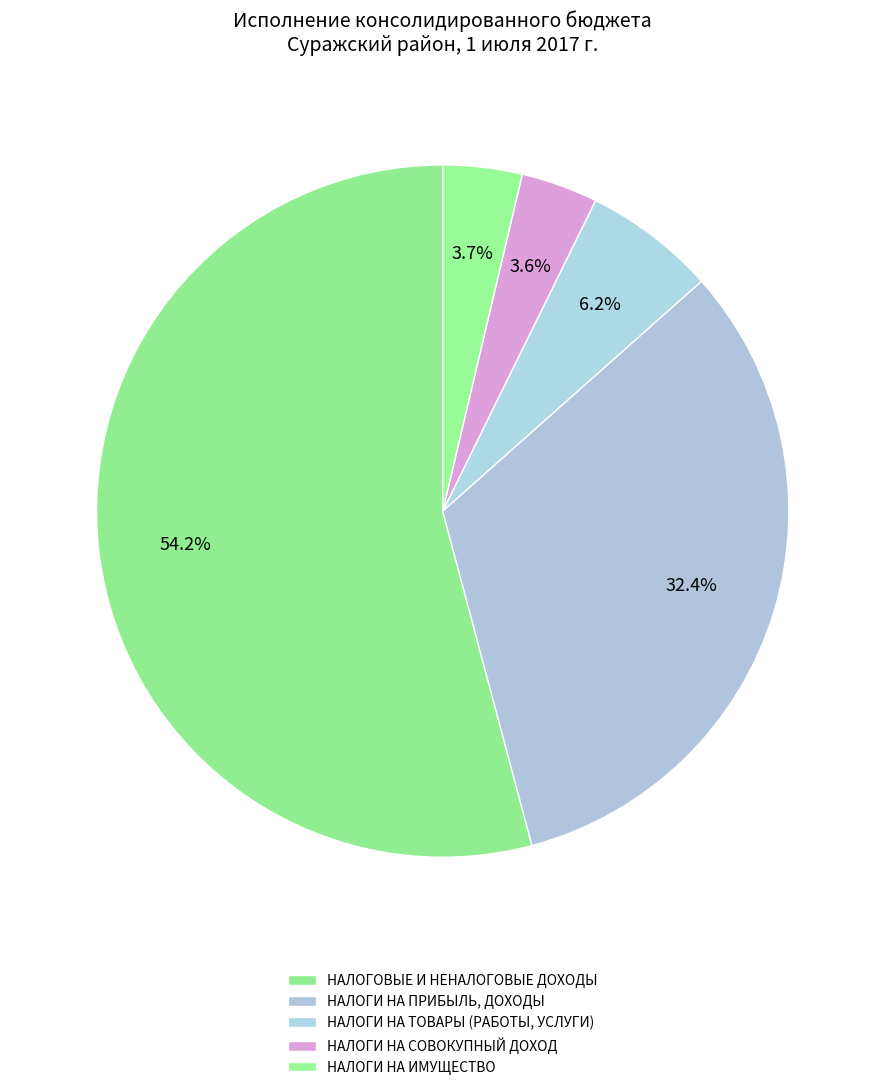

Rank the categories by value from highest to lowest.

НАЛОГОВЫЕ И НЕНАЛОГОВЫЕ ДОХОДЫ, НАЛОГИ НА ПРИБЫЛЬ, ДОХОДЫ, НАЛОГИ НА ТОВАРЫ (РАБОТЫ, УСЛУГИ), НАЛОГИ НА ИМУЩЕСТВО, НАЛОГИ НА СОВОКУПНЫЙ ДОХОД